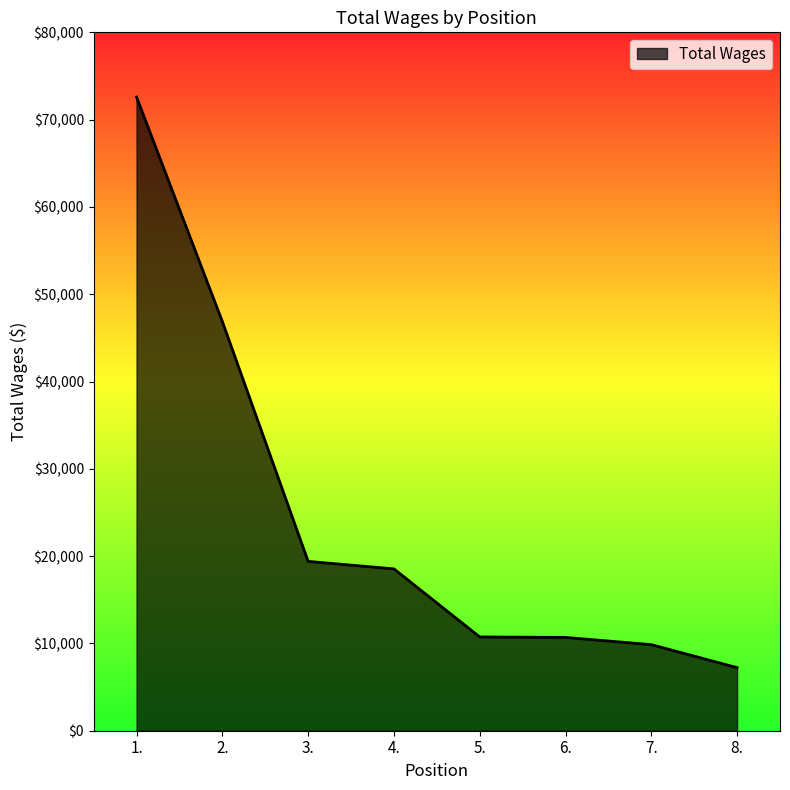

What is the ratio of the value at 7. to the value at 5.?

0.9